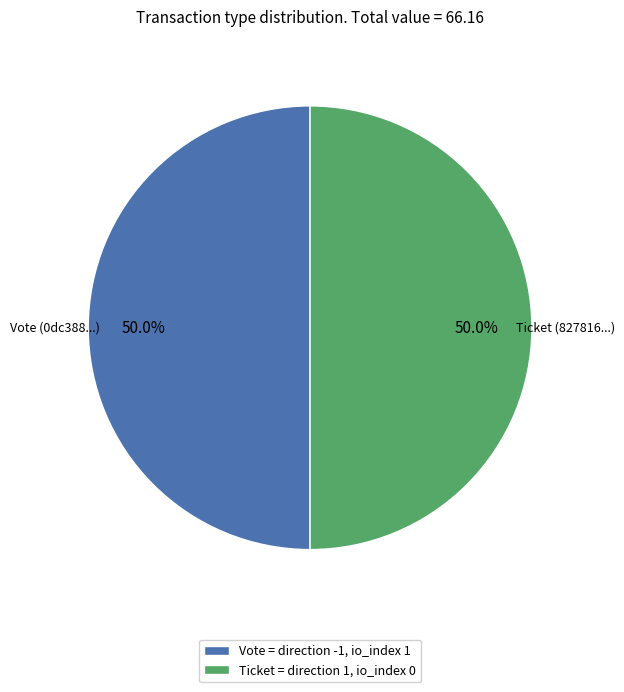

What percentage is the Vote slice, to the nearest percent?

50%